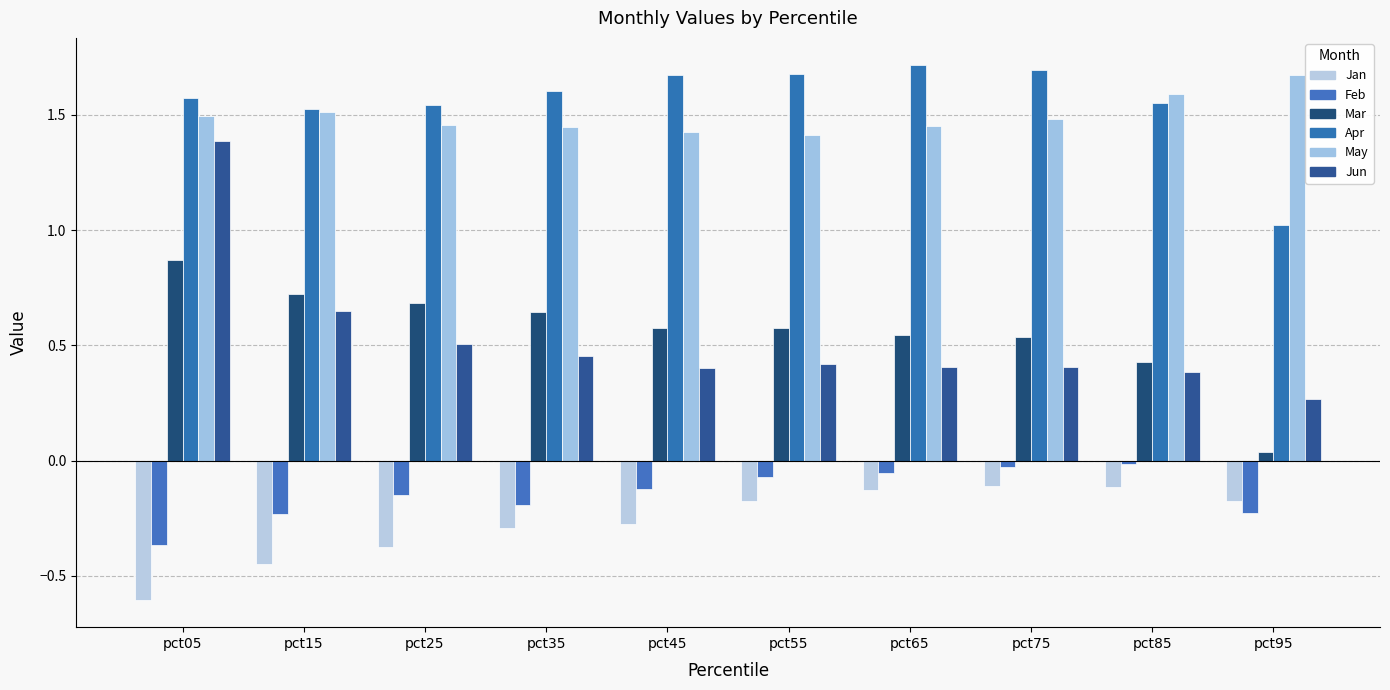

At which label is May closest to 1?

pct55